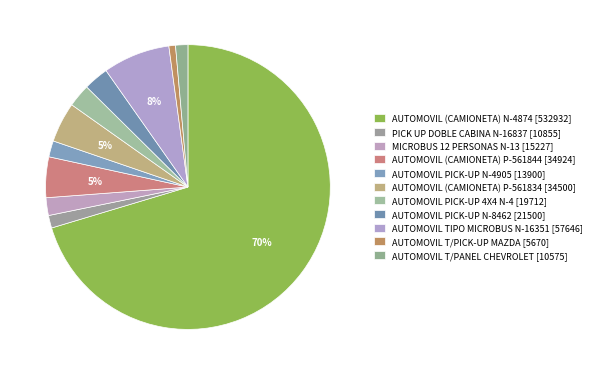

Which category has the biggest portion of the pie?

AUTOMOVIL (CAMIONETA) N-4874